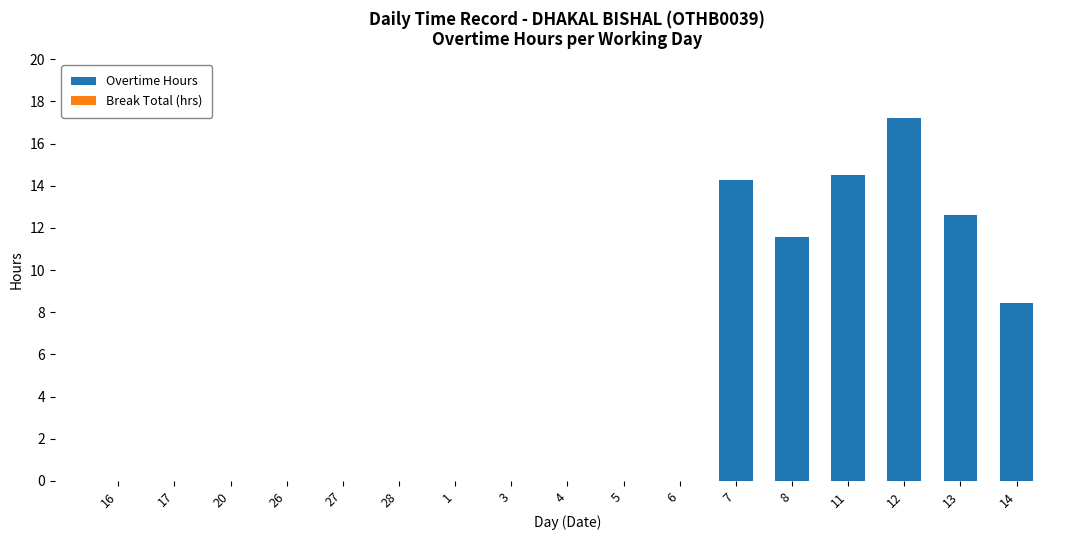

The value at 1 is 0.0. True or false?

True